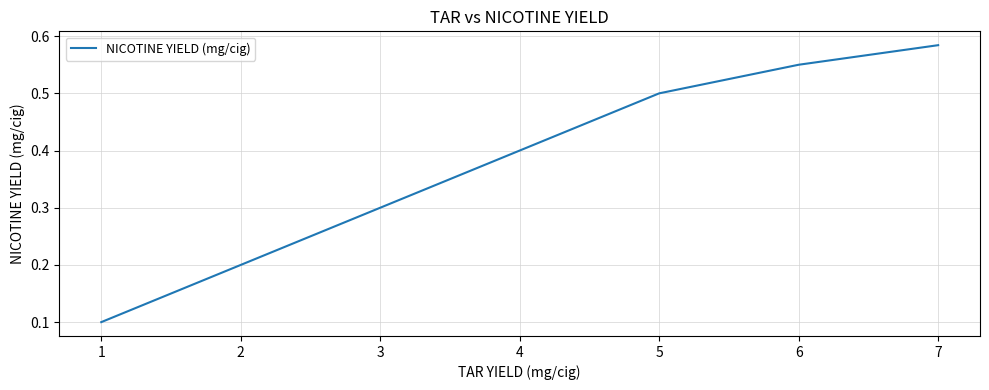

What is the sum of all values?

2.4